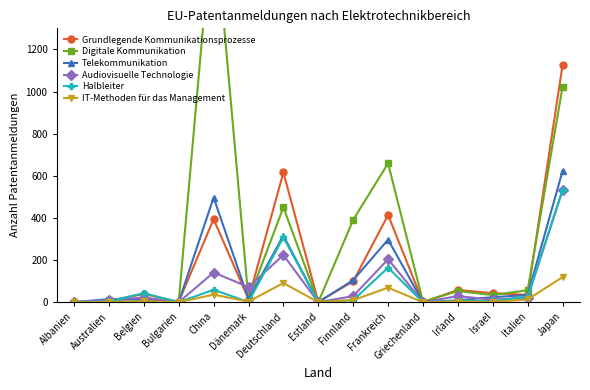

Rank the series at China from highest to lowest value.

Digitale Kommunikation, Telekommunikation, Grundlegende Kommunikationsprozesse, Audiovisuelle Technologie, Halbleiter, IT-Methoden für das Management